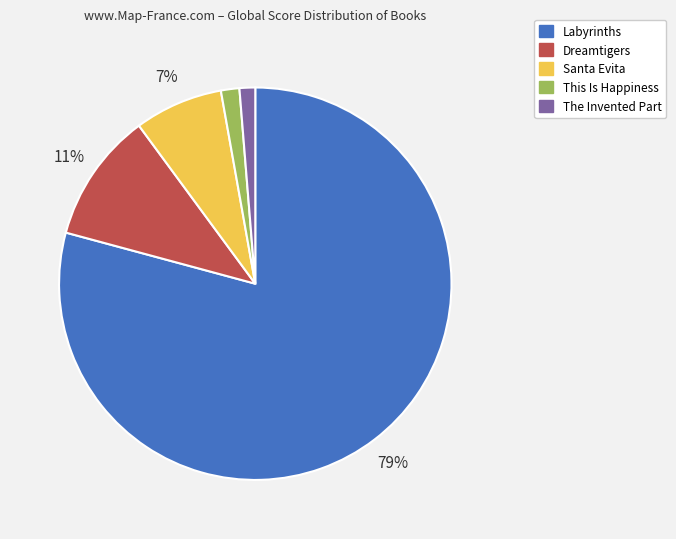

Which slice represents more than half of the pie?

Labyrinths